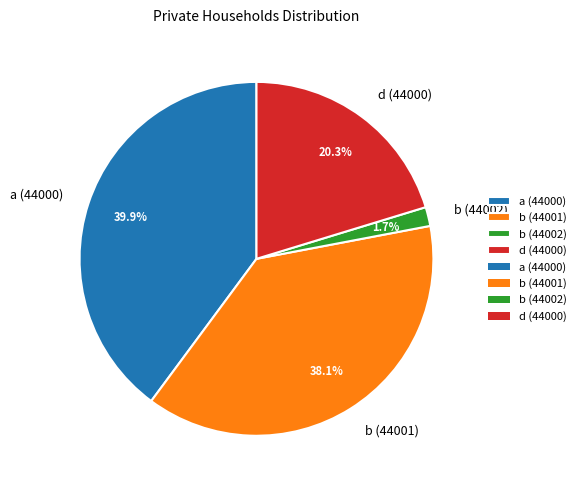

To the nearest percent, what is the average slice percentage?

25%